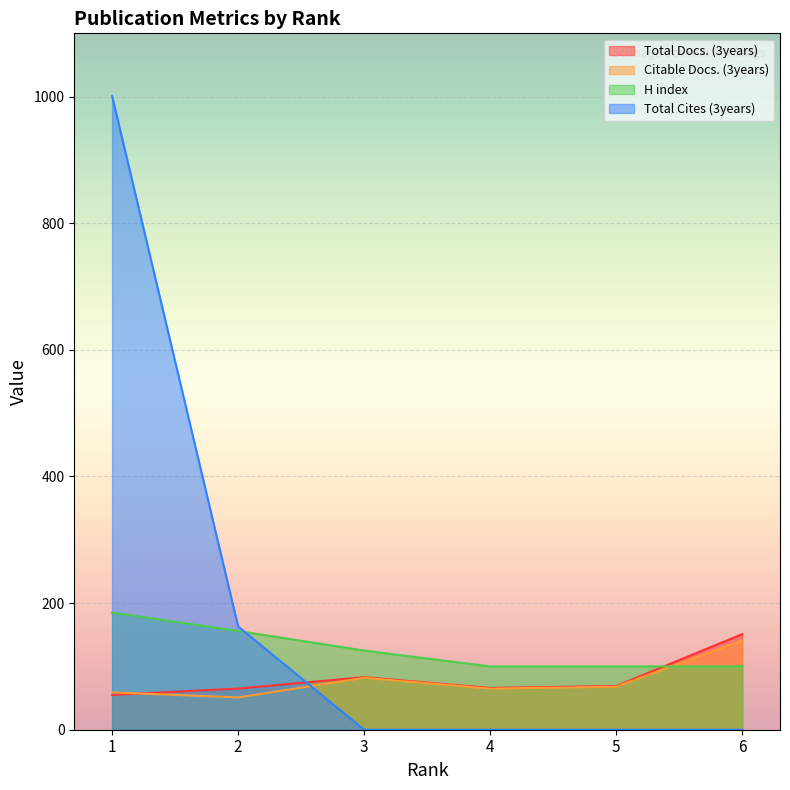

Rank the categories by Citable Docs. (3years) value from highest to lowest.

6, 3, 5, 4, 1, 2